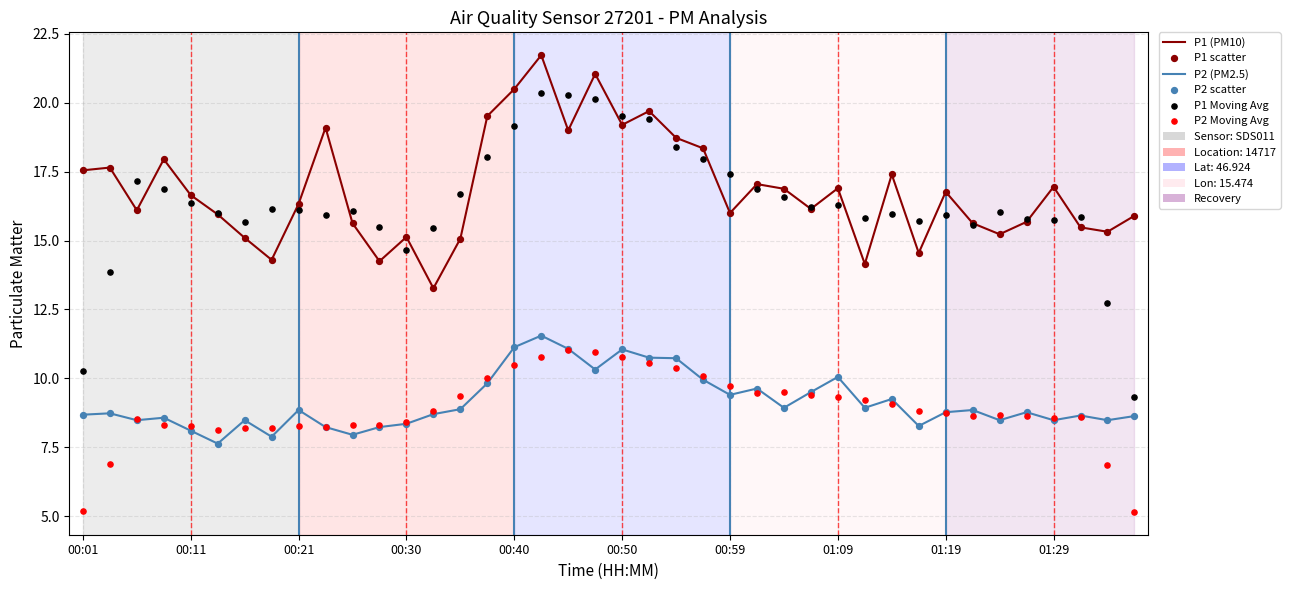

What is the total value across all series at 01:09?

79.5